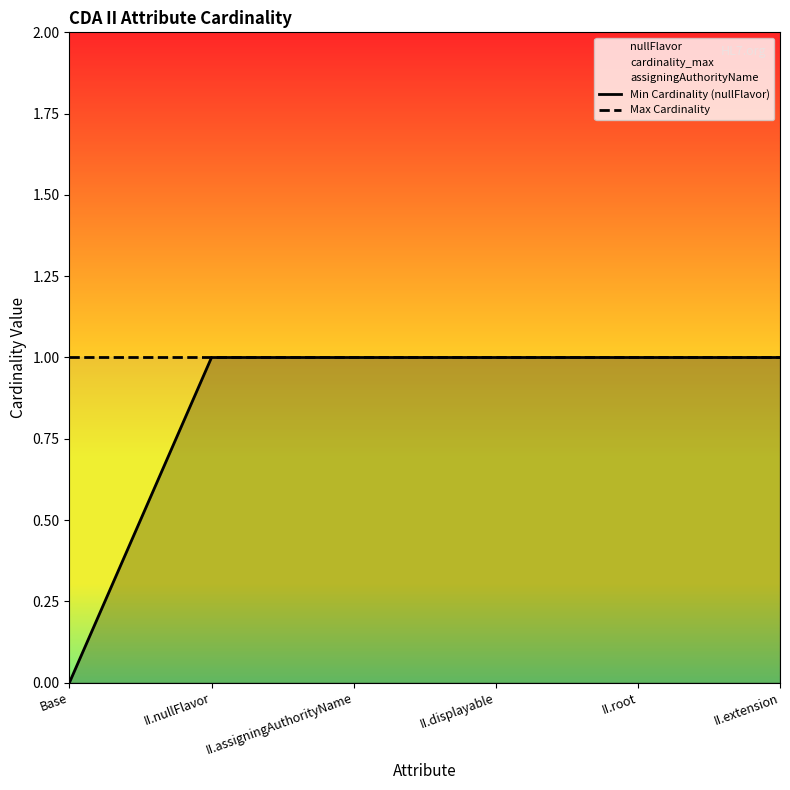

What is the minimum value for Max Cardinality?

1